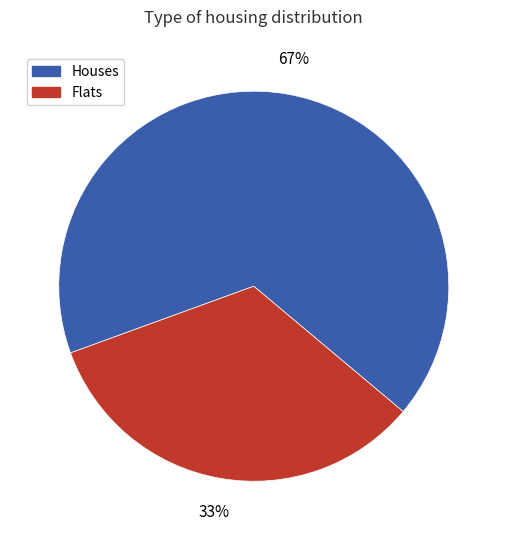

How many slices are in this pie chart?

2